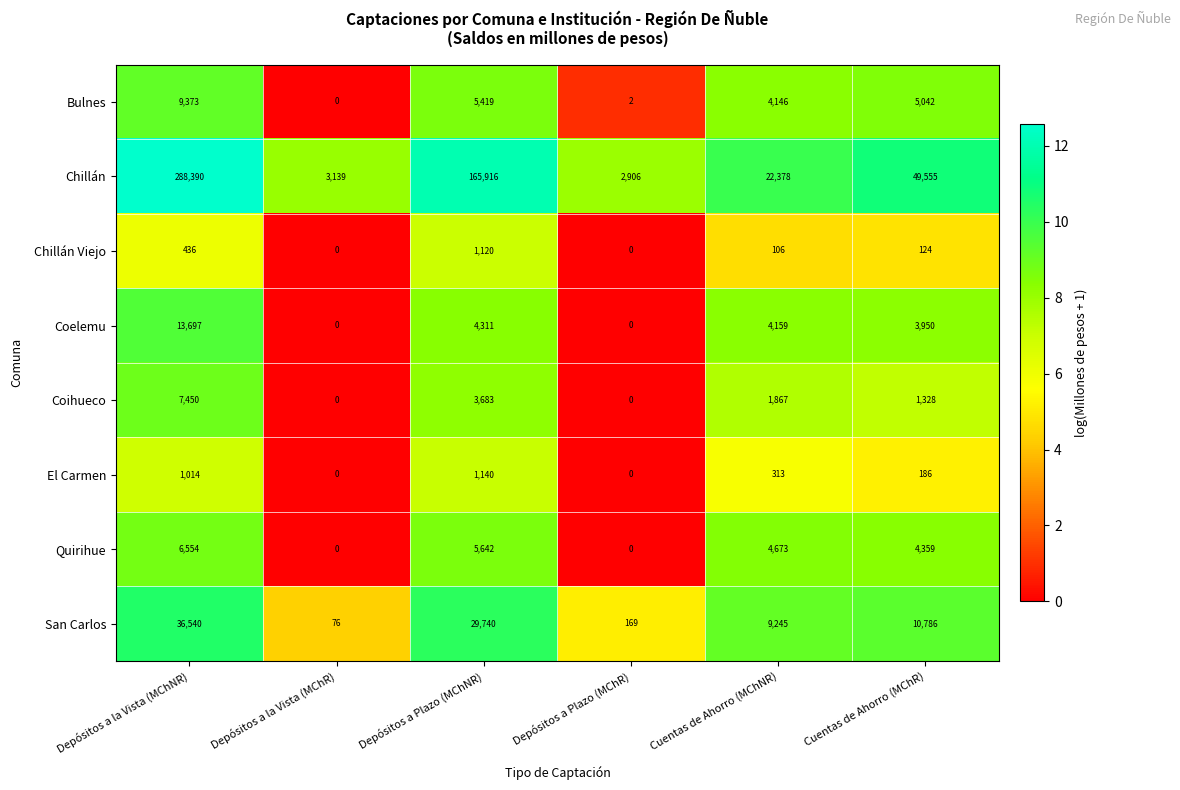

Is it true that El Carmen equals 454 at Cuentas de Ahorro (MChNR)?

False